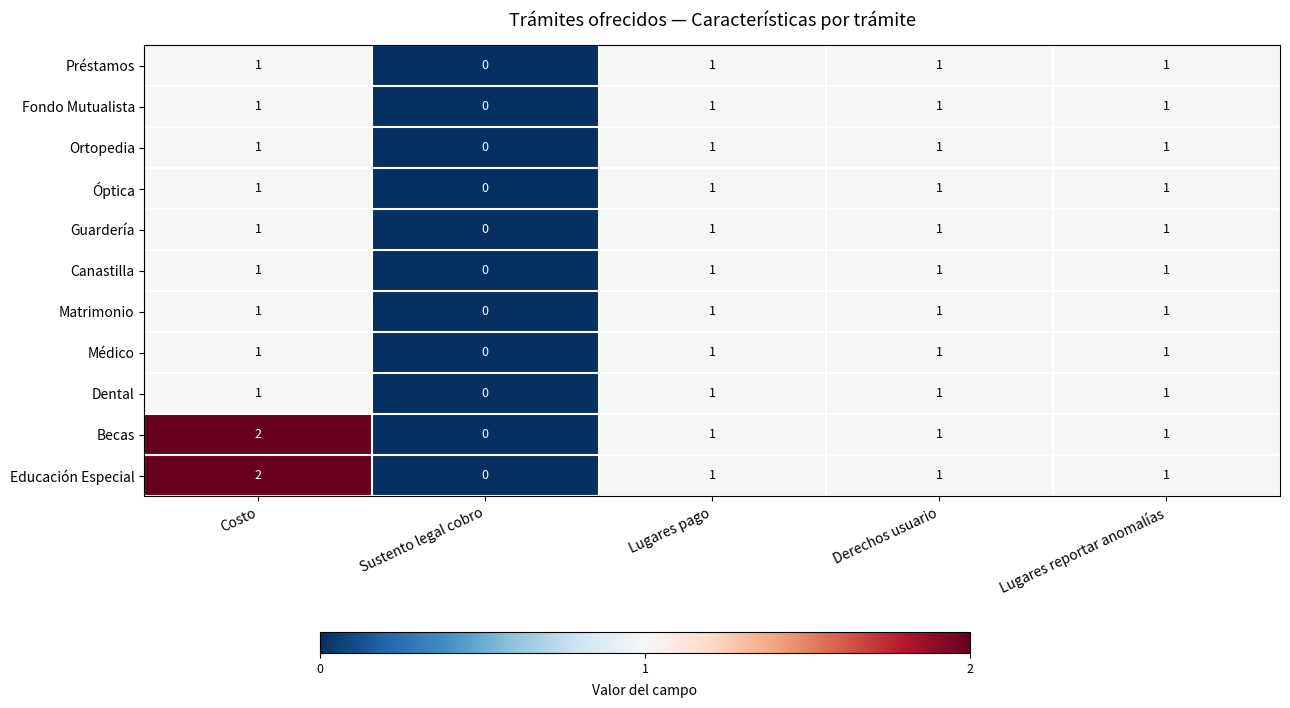

Which category has the lowest value in the Canastilla series?

Sustento legal cobro